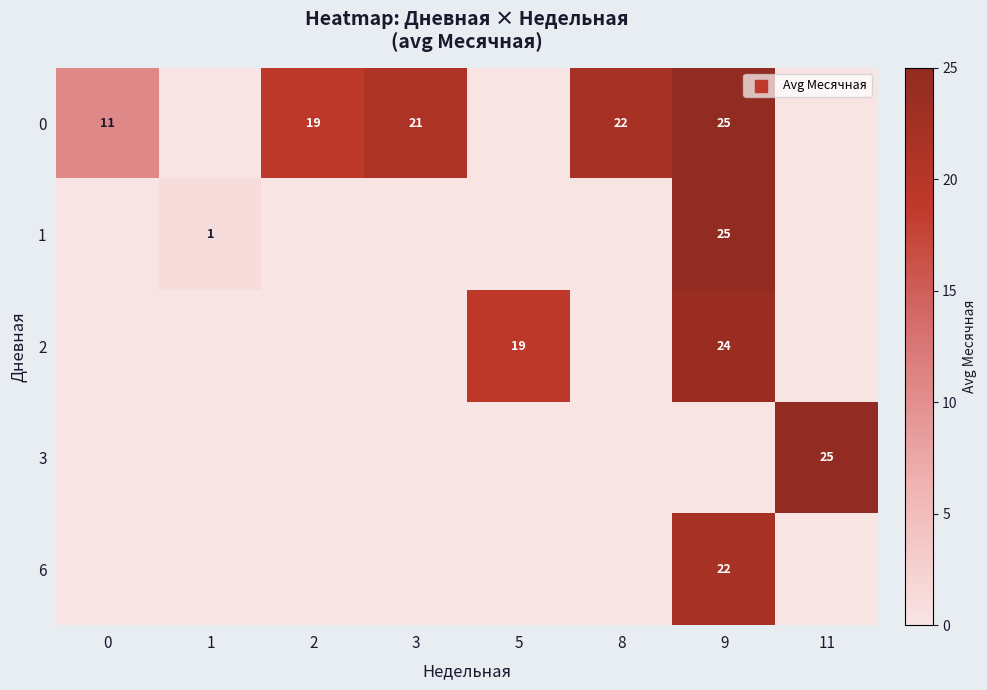

The 3 series shows 36.3 at 11. True or false?

False